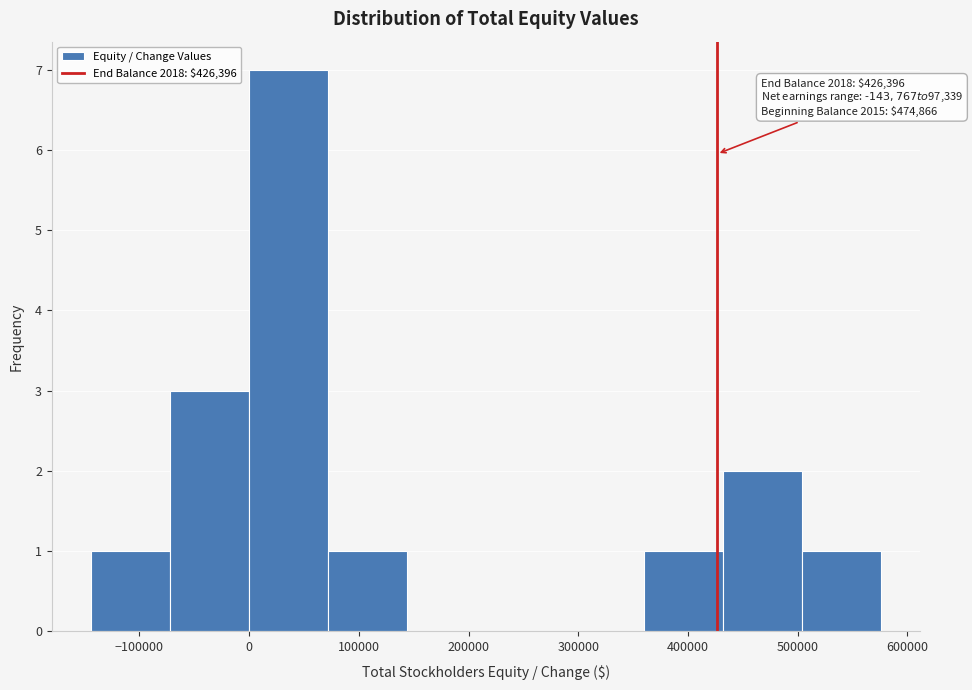

Over which range of the x-axis is the bar tallest?

0 to 70000